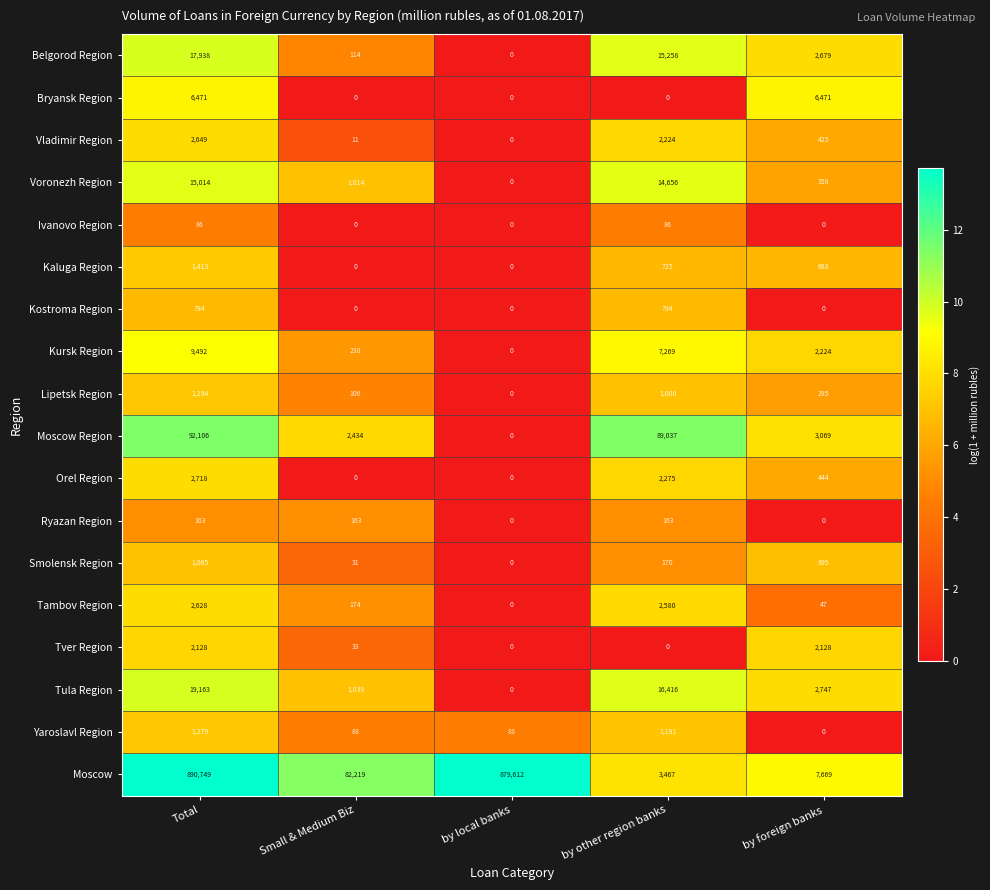

Is it true that Belgorod Region equals 1038 at by foreign banks?

False